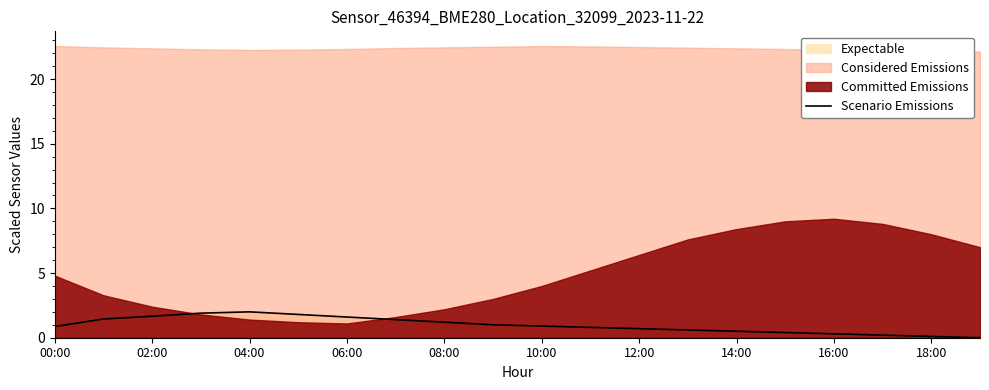

True or false: Scenario Emissions has a value of 0.5 at 14:00.

True